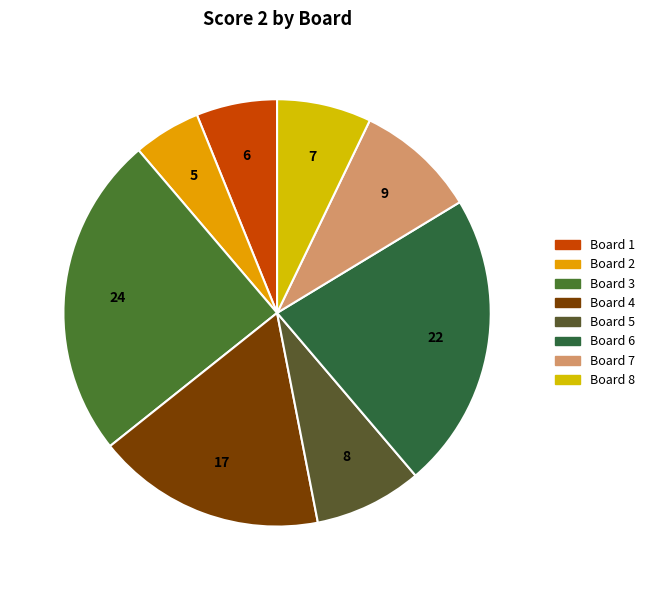

Which has a higher value, Board 8 or Board 6?

Board 6